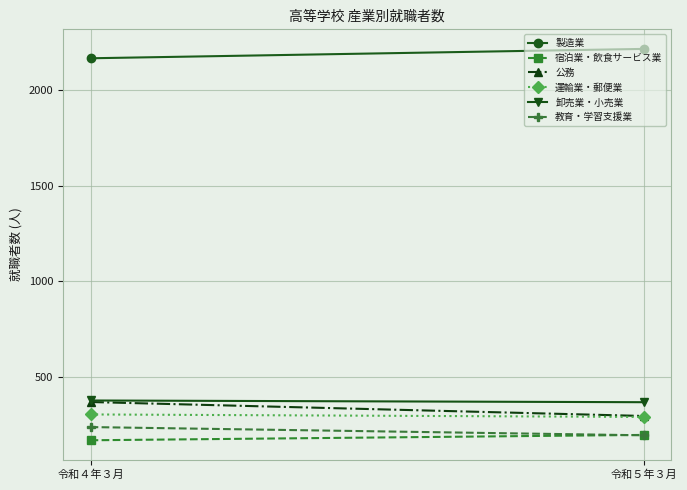

What are all the series names shown in the legend?

製造業, 宿泊業・飲食サービス業, 公務, 運輸業・郵便業, 卸売業・小売業, 教育・学習支援業